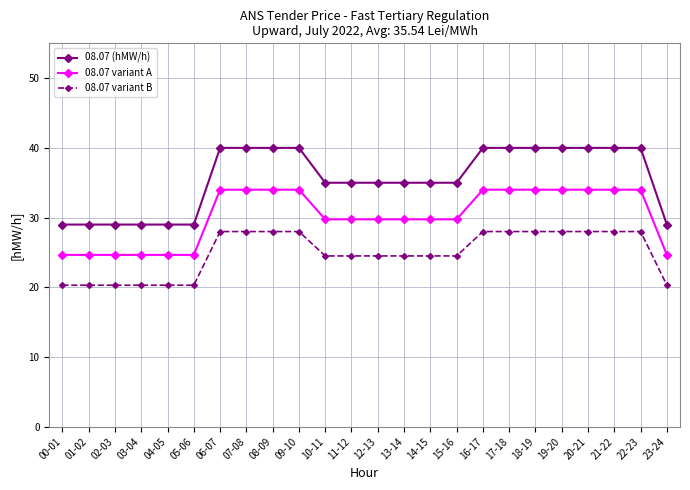

What is the average value of the 08.07 variant B series?

24.9